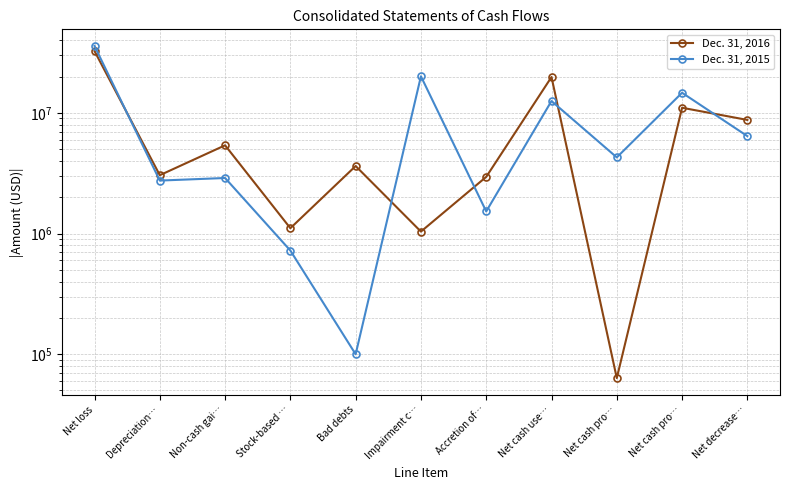

What are all the series names shown in the legend?

Dec. 31, 2016, Dec. 31, 2015